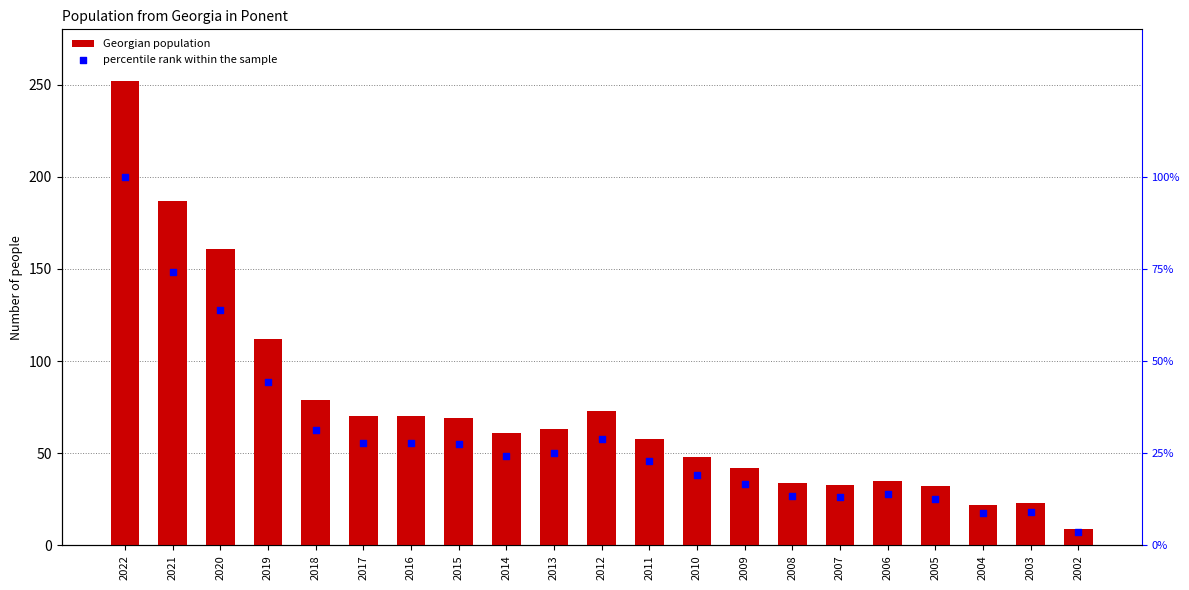

Which series has the largest Y range (max minus min)?

Georgian population